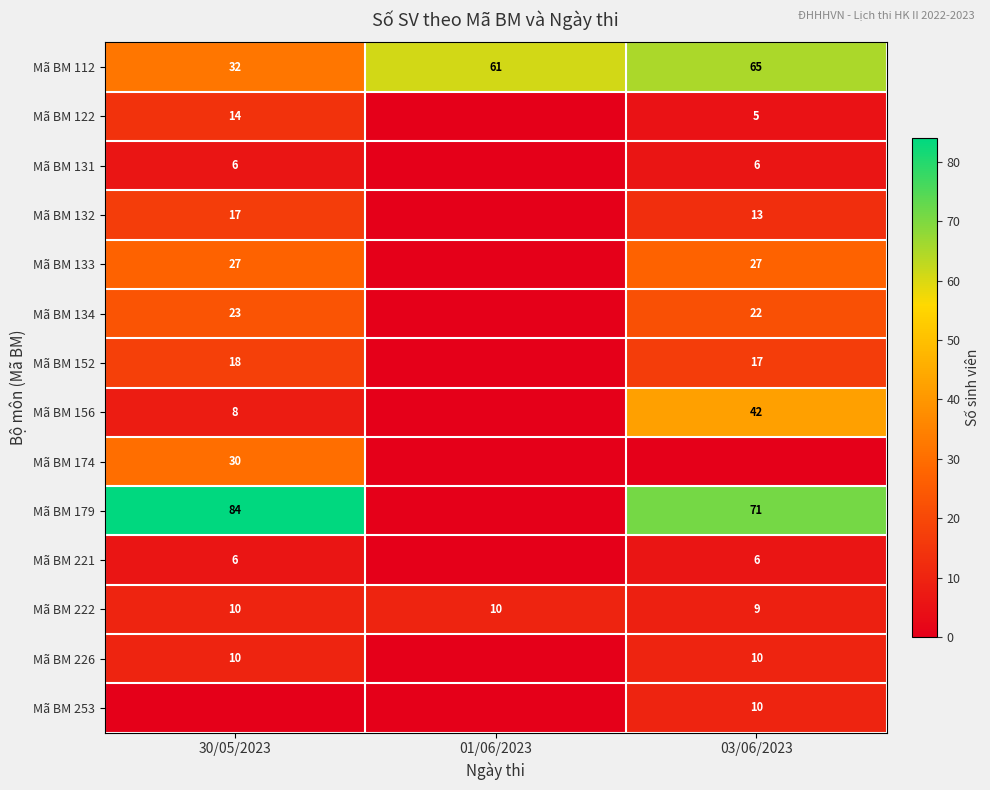

True or false: Mã BM 134 has a value of 31 at 30/05/2023.

False